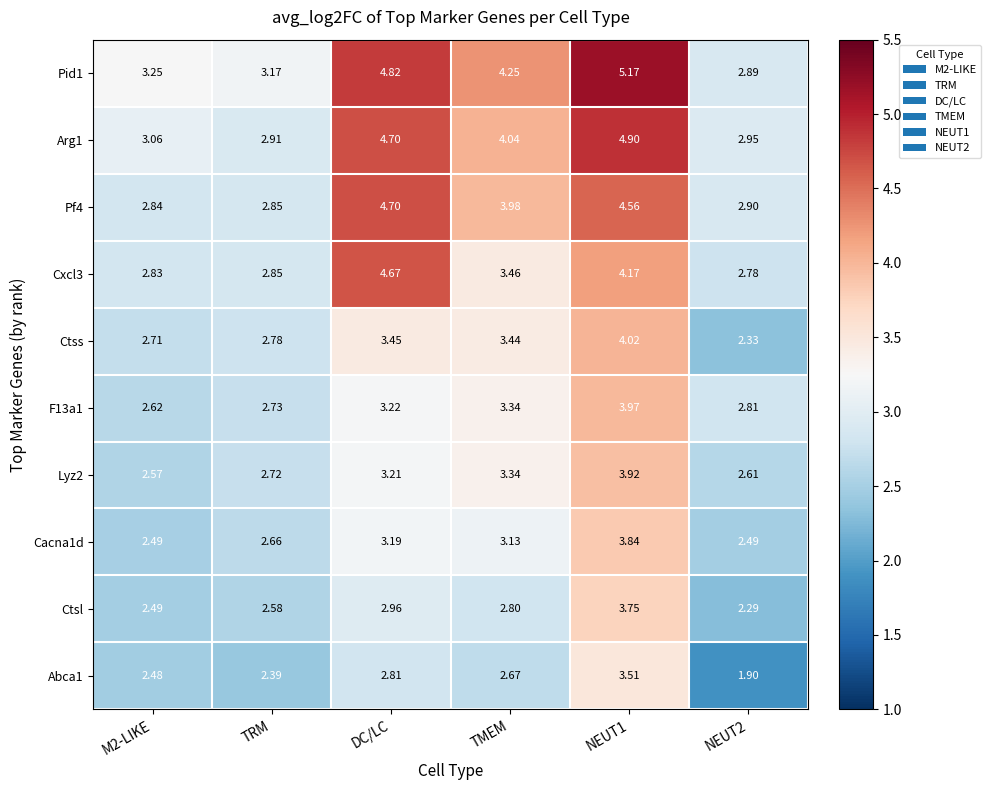

Count the number of categories in the chart.

6